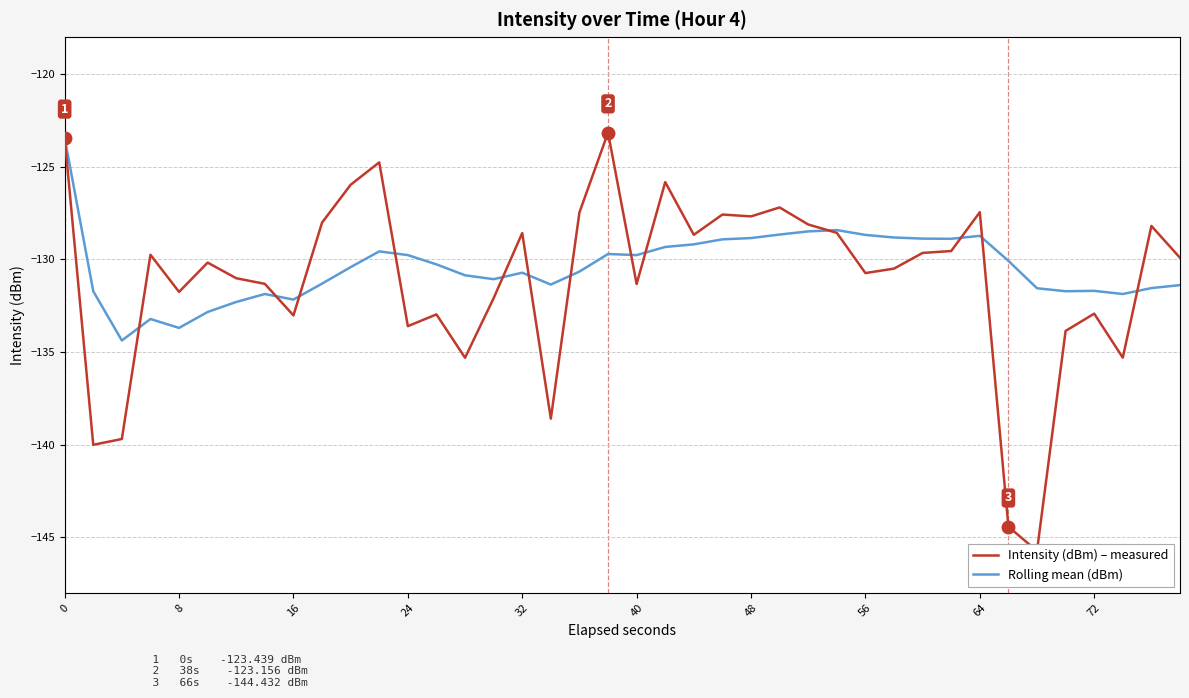

What is the difference between the maximum and second lowest values in the Intensity (dBm) – measured series?

21.3